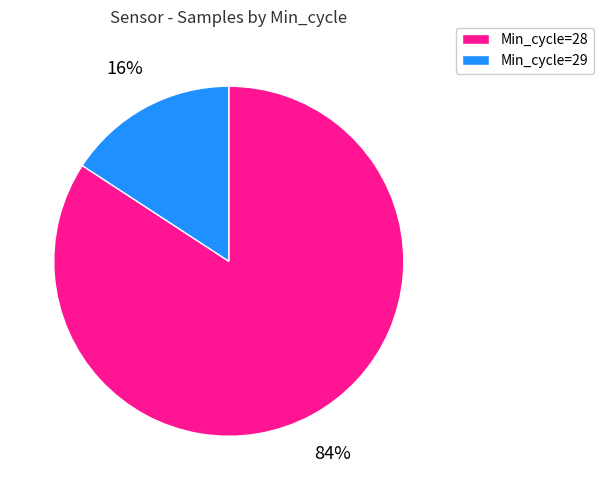

To the nearest percent, what is the difference between the largest and smallest slice percentages?

68%